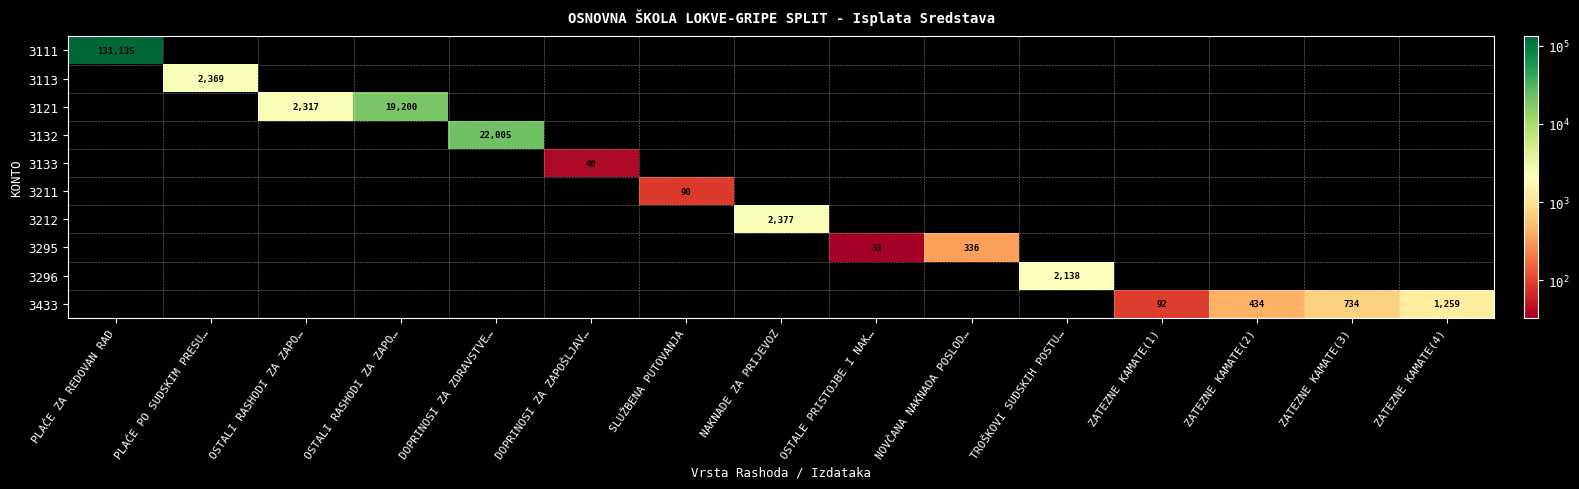

Which has a higher value, OSTALE PRISTOJBE I NAK… or OSTALI RASHODI ZA ZAPO…?

OSTALI RASHODI ZA ZAPO…